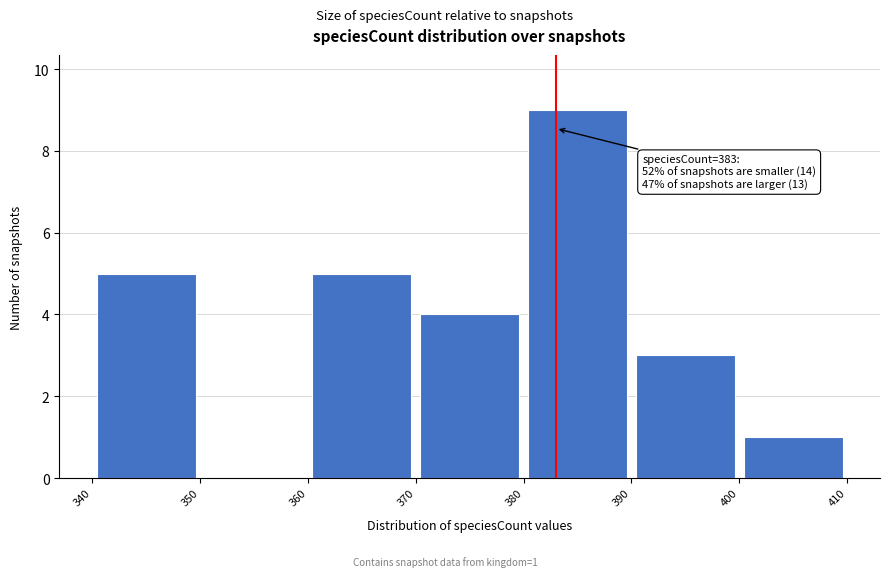

Which range on the x-axis has the tallest bar?

380 to 390